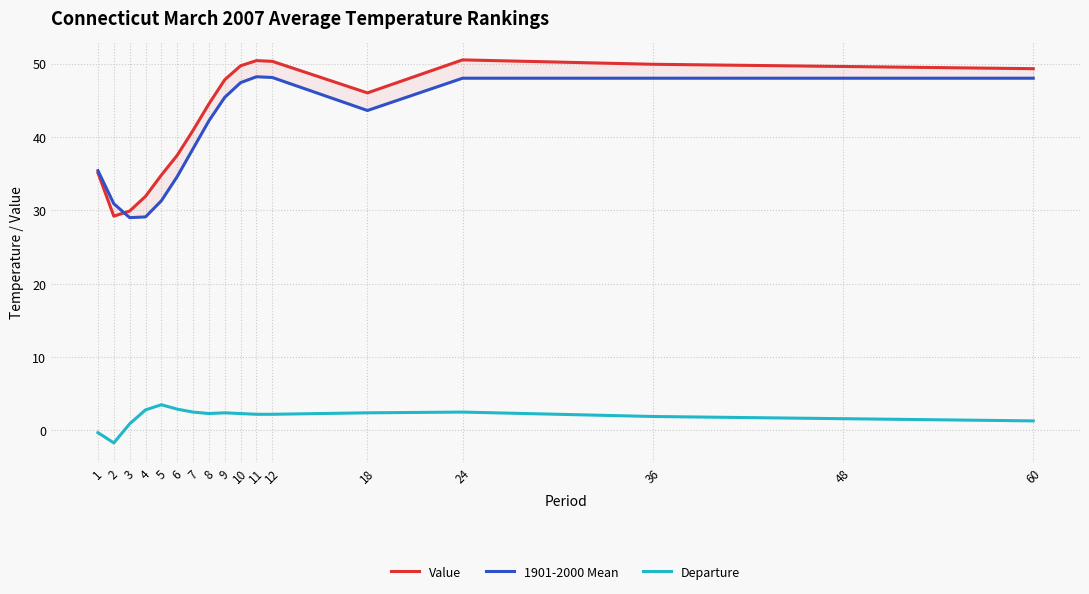

Reading left to right, transcribe all the data shown in this chart.

Value: 1=35.1	2=29.2	3=29.9	4=31.9	5=34.8	6=37.5	7=40.9	8=44.5	9=47.8	10=49.7	11=50.4	12=50.3	18=46.0	24=50.5	36=49.9	48=49.6	60=49.3
1901-2000 Mean: 1=35.4	2=30.9	3=29.0	4=29.1	5=31.3	6=34.6	7=38.4	8=42.2	9=45.4	10=47.4	11=48.2	12=48.1	18=43.6	24=48.0	36=48.0	48=48.0	60=48.0
Departure: 1=-0.3	2=-1.7	3=0.9	4=2.8	5=3.5	6=2.9	7=2.5	8=2.3	9=2.4	10=2.3	11=2.2	12=2.2	18=2.4	24=2.5	36=1.9	48=1.6	60=1.3